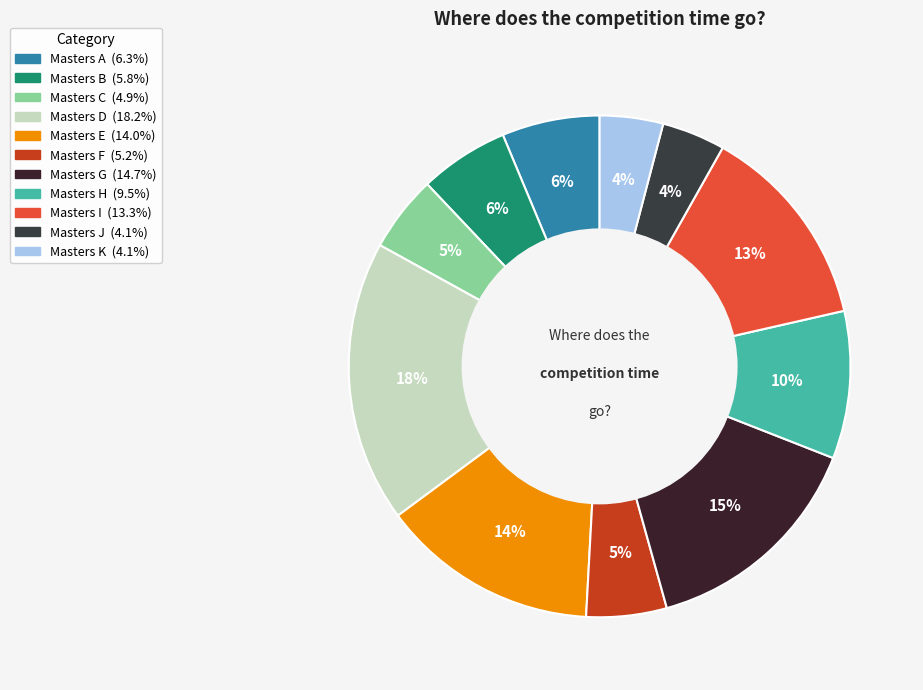

Is there any slice that represents more than half of the pie?

No